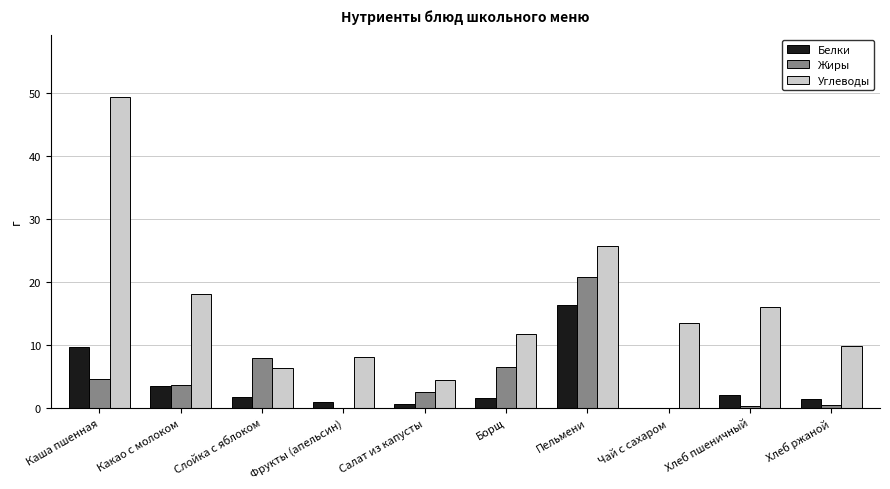

How many groups of bars are there?

10